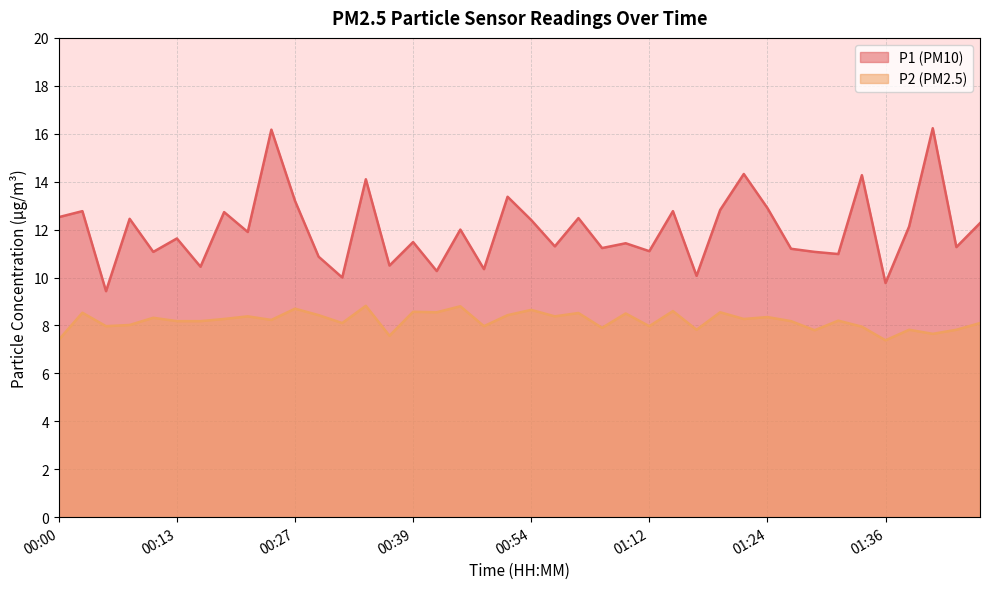

Which series has the largest total across all categories?

P1 (PM10)